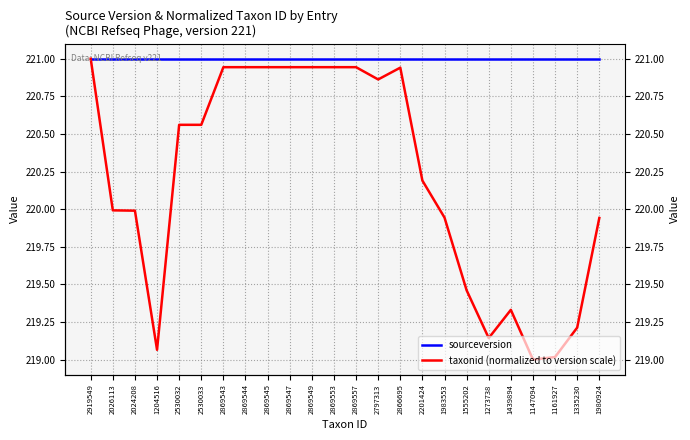

True or false: sourceversion and taxonid (normalized to version scale) cross at least once.

False